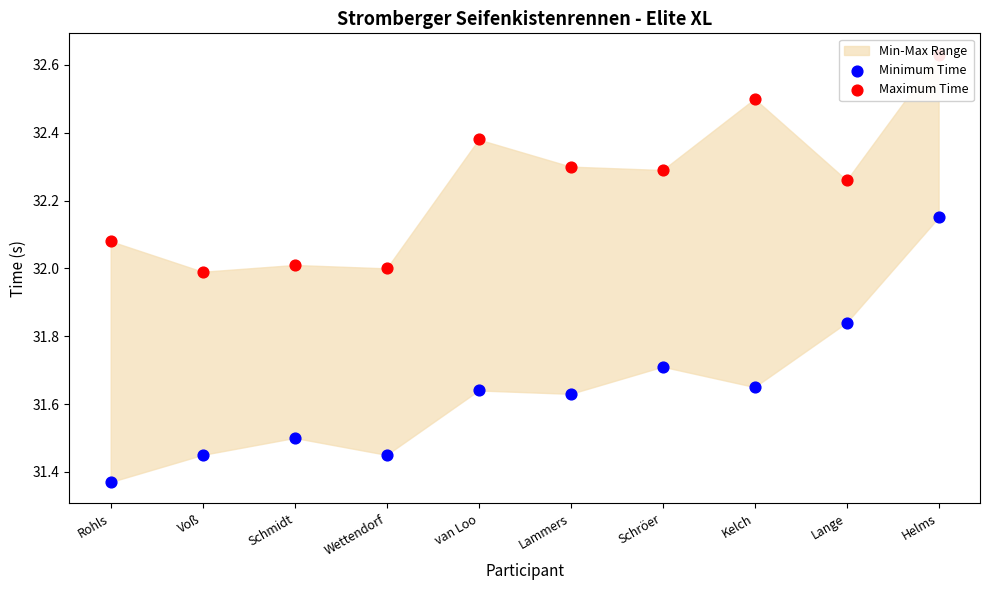

Which series reaches the maximum Y coordinate?

Maximum Time